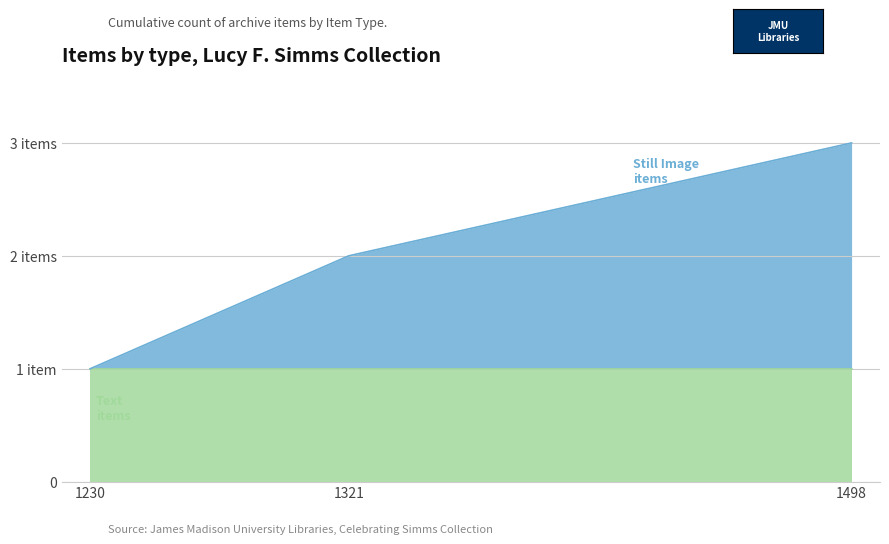

How many Text values are between 0 and 1?

3